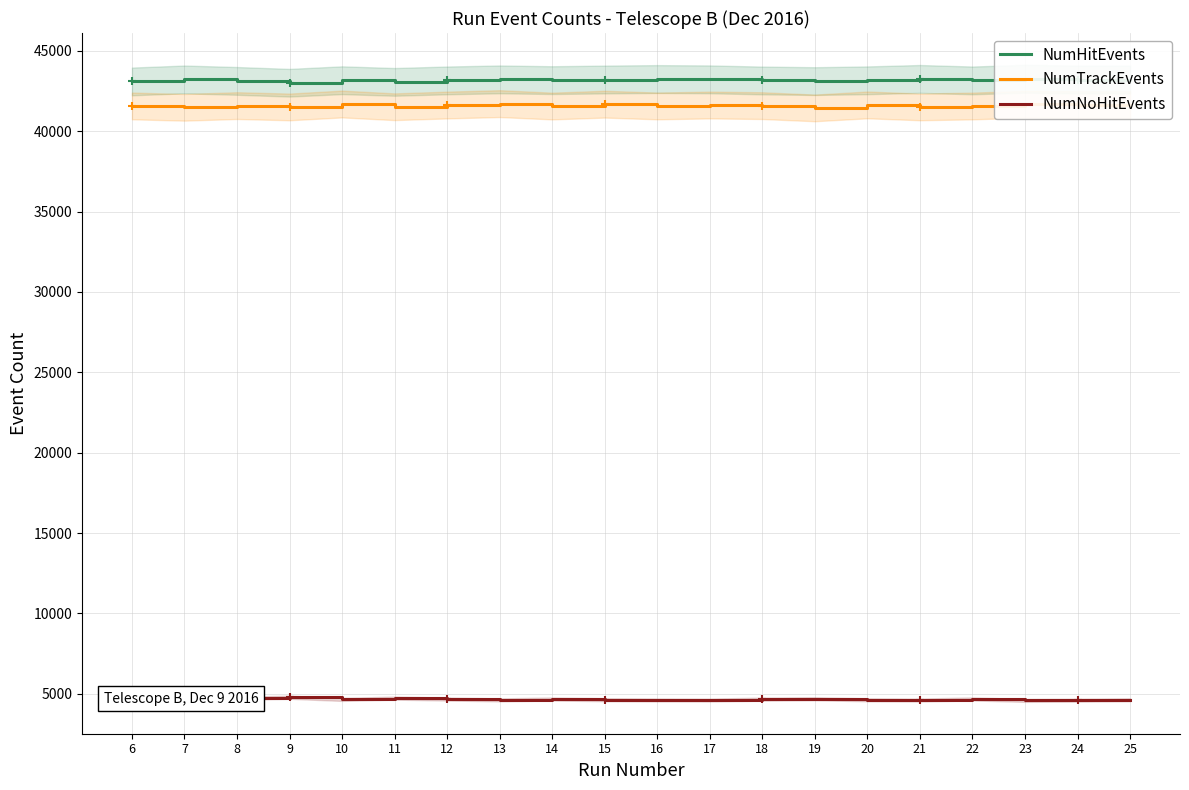

Reading left to right, list all the values displayed in this chart.

NumHitEvents: 6=43099	7=43223	8=43132	9=43018	10=43174	11=43071	12=43163	13=43227	14=43180	15=43219	16=43248	17=43229	18=43159	19=43120	20=43169	21=43255	22=43163	23=43264	24=43219	25=43217
NumTrackEvents: 6=41575	7=41489	8=41595	9=41513	10=41694	11=41524	12=41631	13=41718	14=41569	15=41684	16=41574	17=41632	18=41593	19=41452	20=41638	21=41515	22=41571	23=41680	24=41653	25=41654
NumNoHitEvents: 6=4715	7=4599	8=4724	9=4788	10=4653	11=4735	12=4678	13=4626	14=4678	15=4636	16=4621	17=4615	18=4670	19=4695	20=4631	21=4615	22=4682	23=4593	24=4608	25=4632